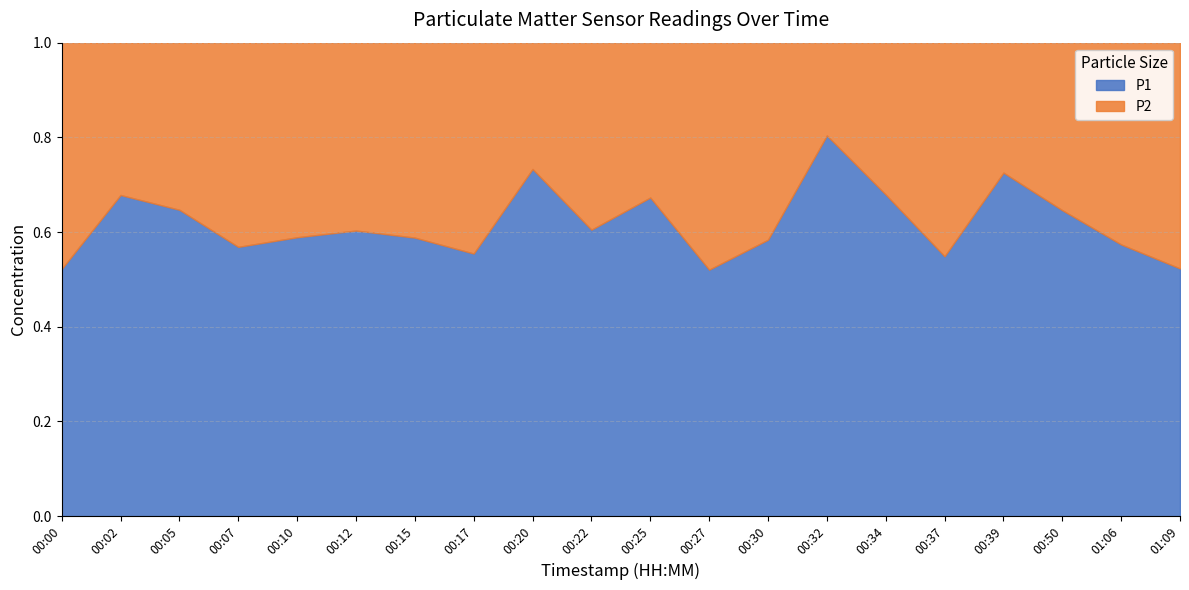

True or false: P1 and P2 cross at least once.

False